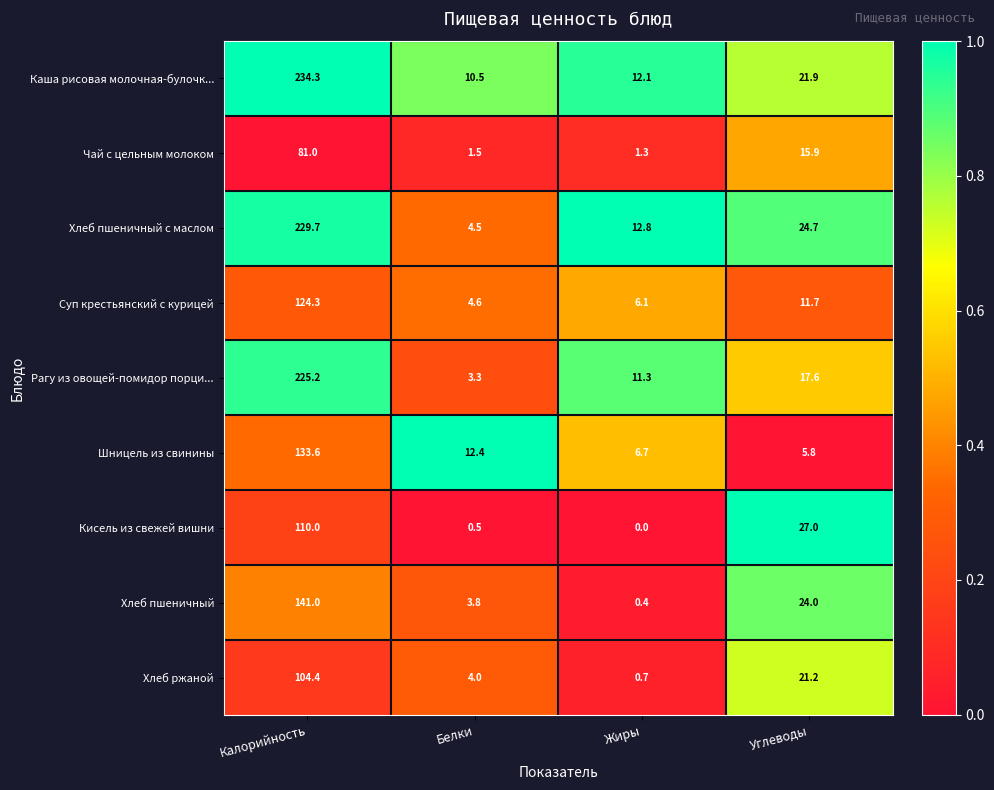

Which series has the widest spread of values?

Хлеб пшеничный с маслом